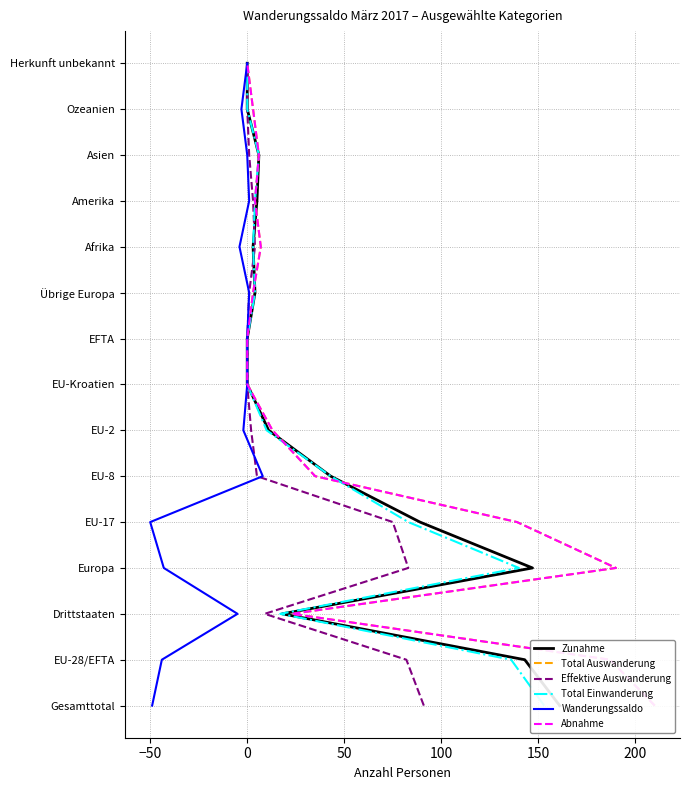

Between 200 and 150, which is larger?

200